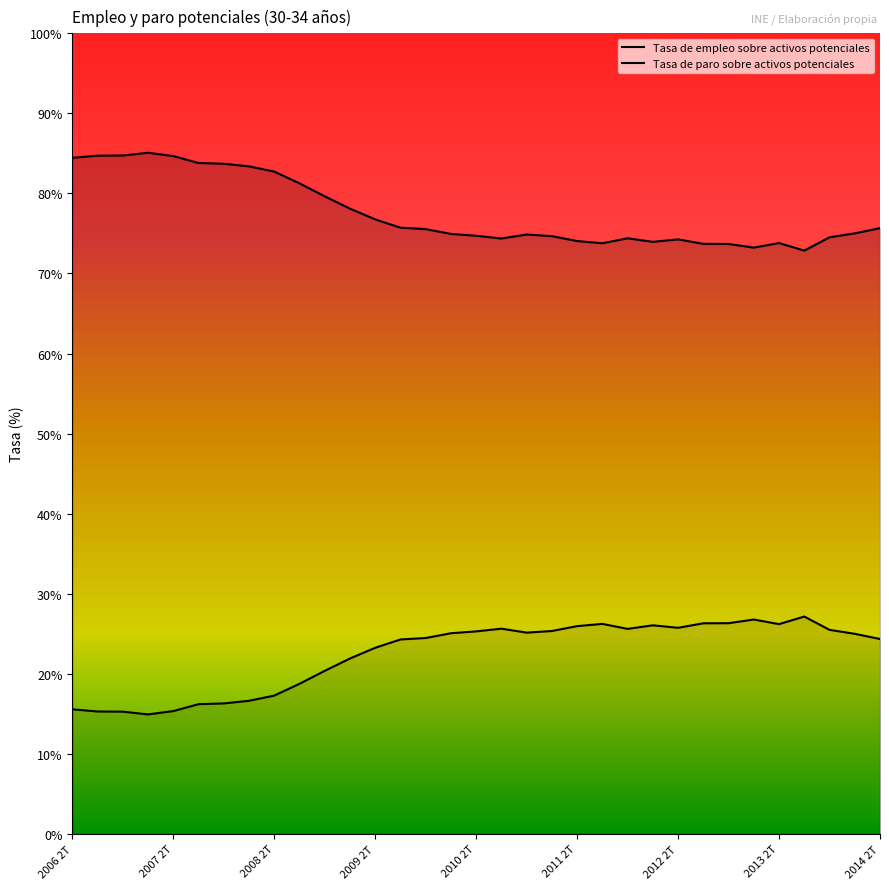

What is the difference between the highest and lowest values at 2010 2T?

49.4